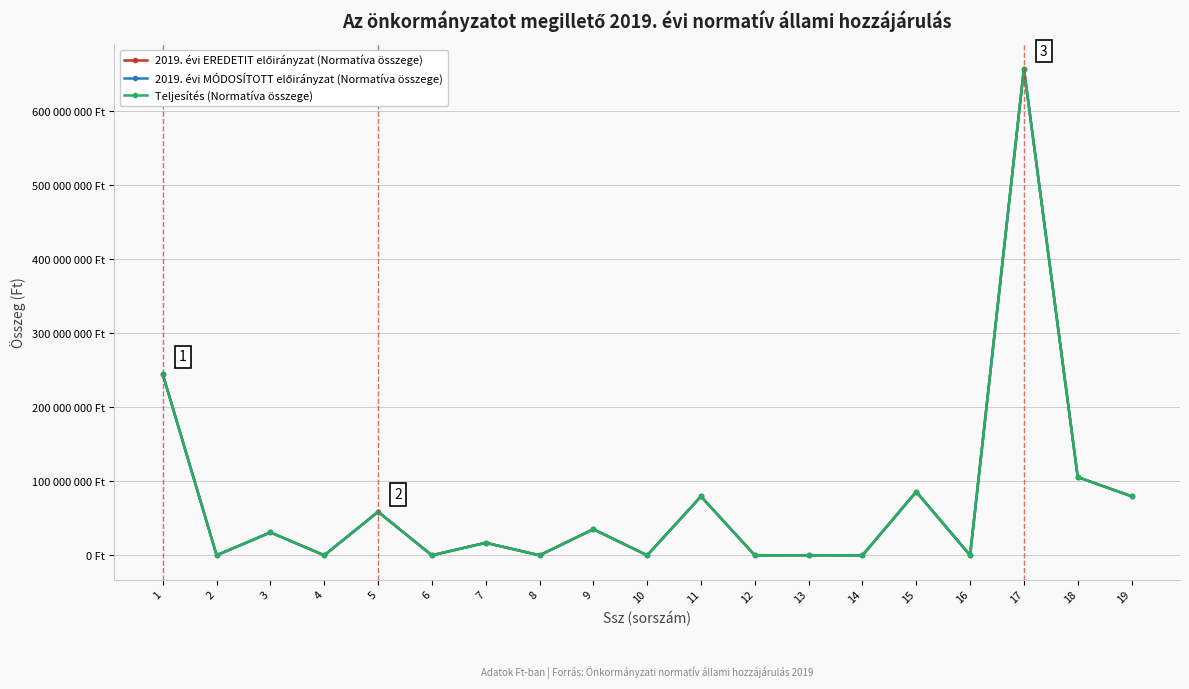

At 18, list the series in order from largest to smallest.

2019. évi EREDETIT előirányzat (Normatíva összege), 2019. évi MÓDOSÍTOTT előirányzat (Normatíva összege), Teljesítés (Normatíva összege)